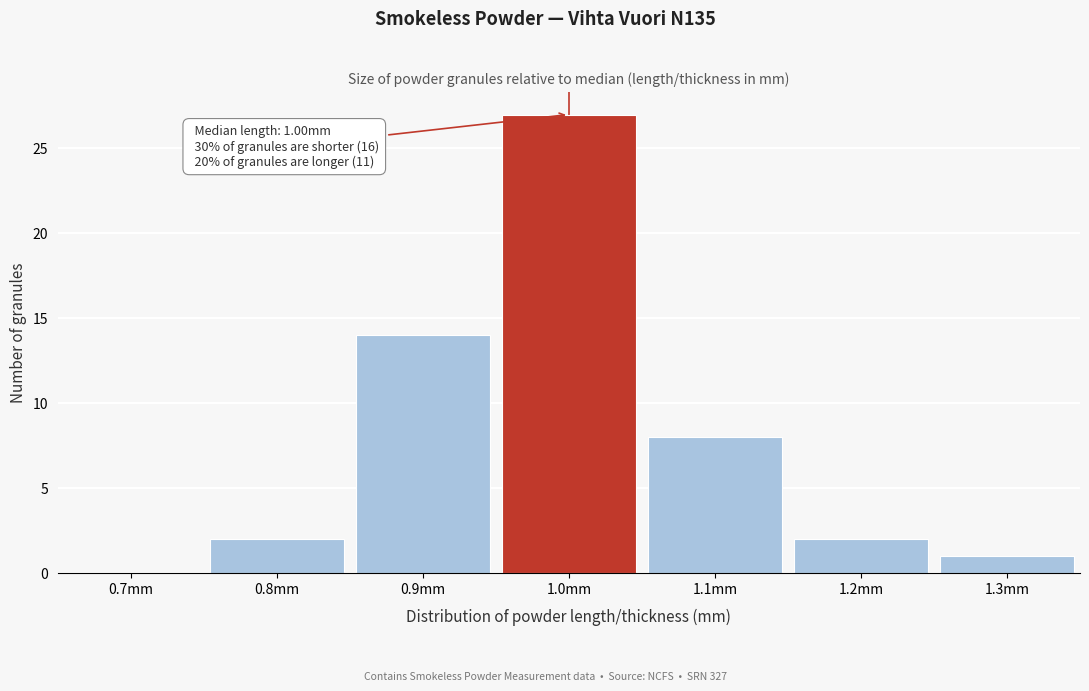

Which range on the x-axis has the tallest bar?

0.95 to 1.05